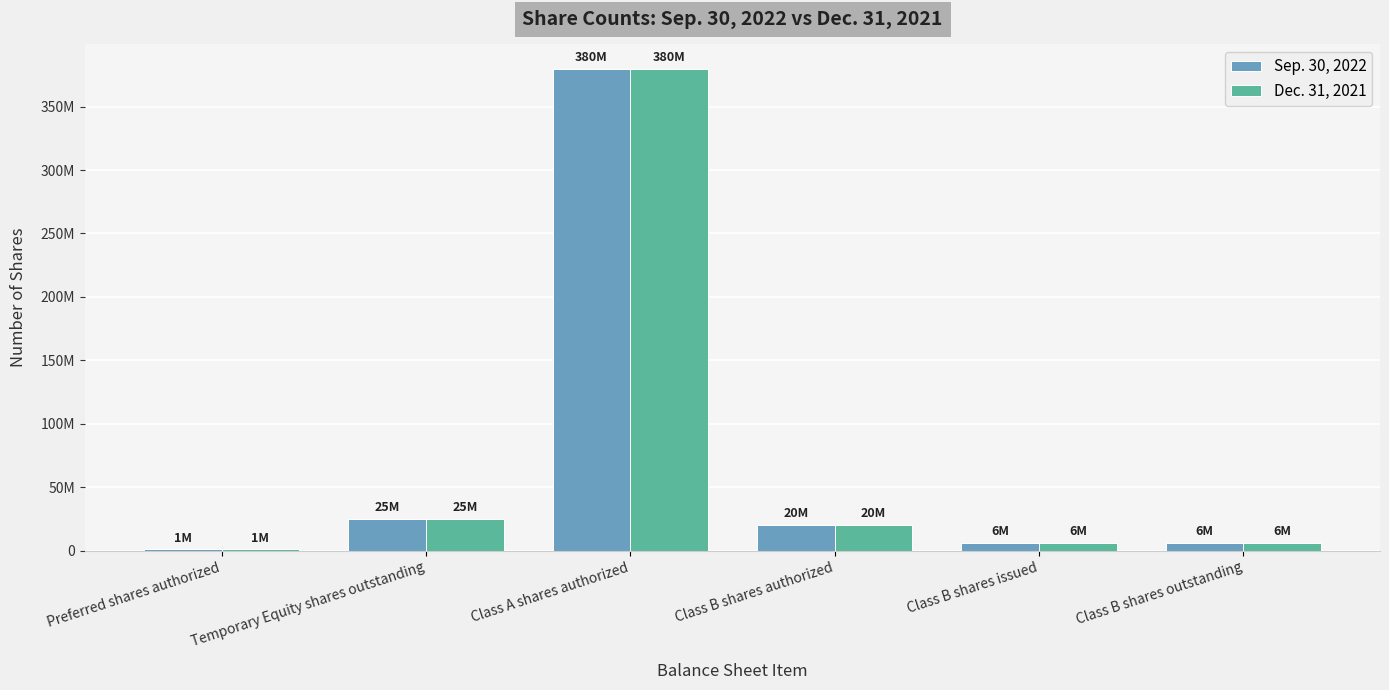

Is the value of Dec. 31, 2021 at Class B shares outstanding greater than the value of Sep. 30, 2022 at Class B shares outstanding?

No